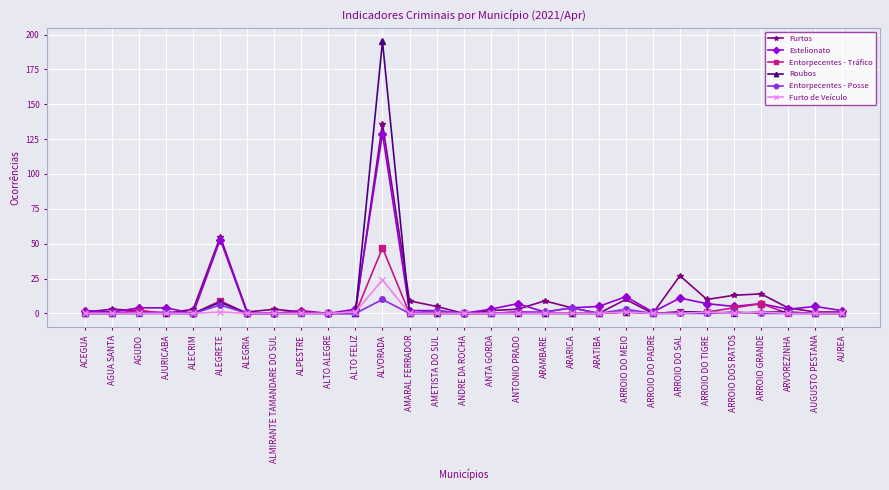

Which series changed the most between ARATIBA and ARROIO DO MEIO?

Furtos